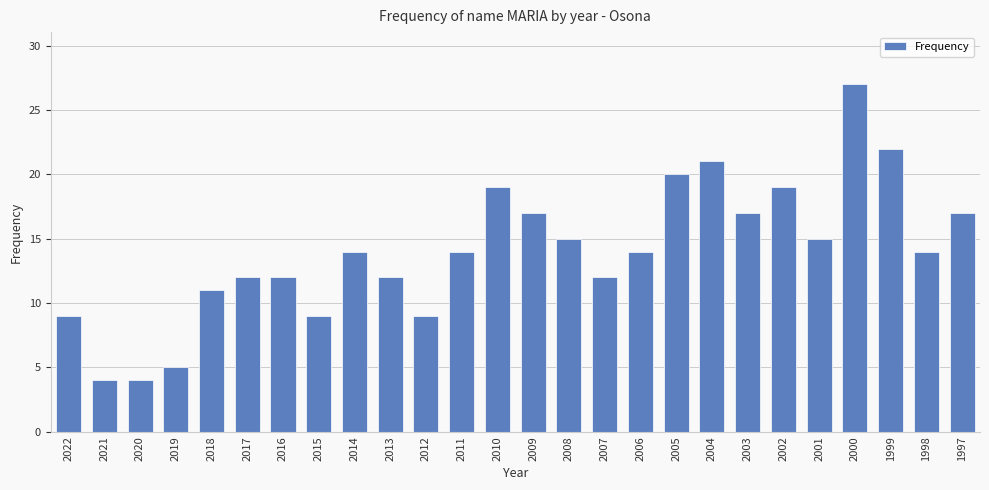

Which label corresponds to the largest value in the chart?

2000